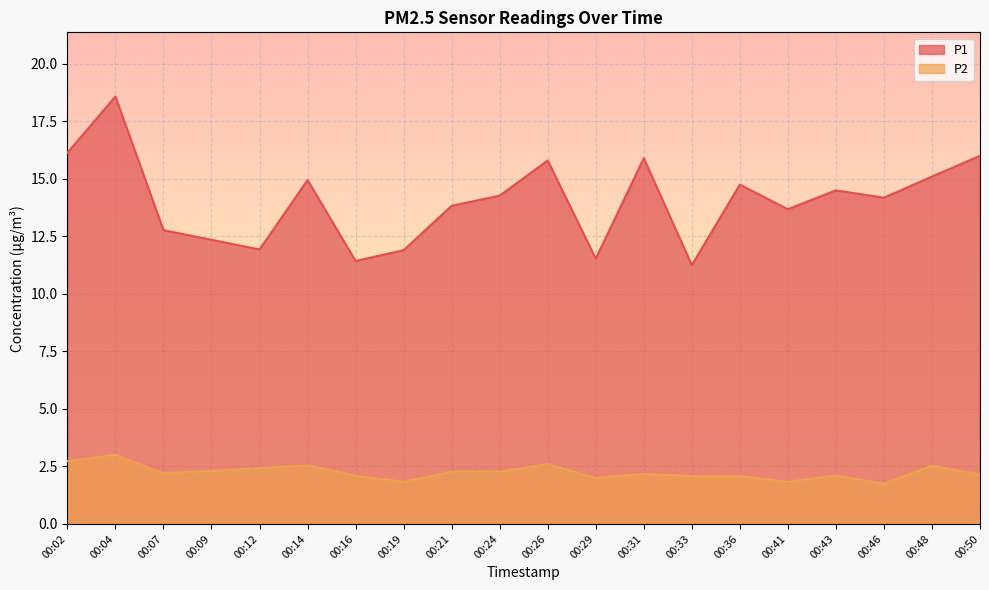

True or false: P1 and P2 intersect in this chart.

False